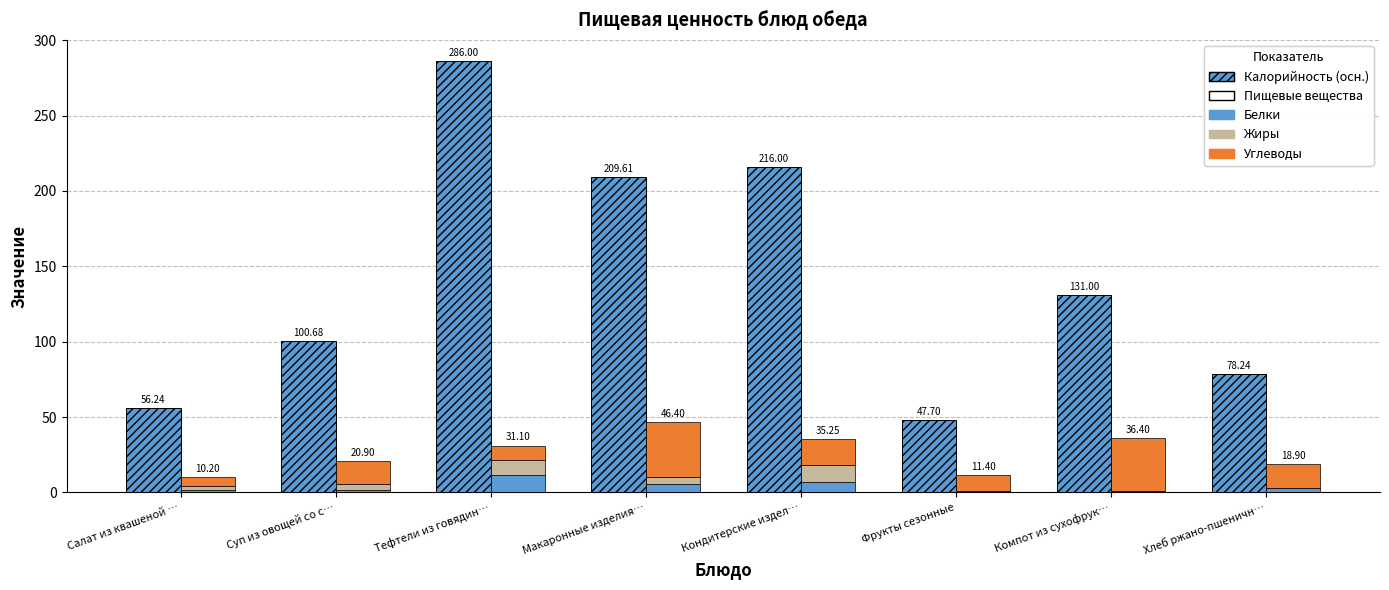

What is the label of the 8th bar from the left?

Хлеб ржано-пшеничн…